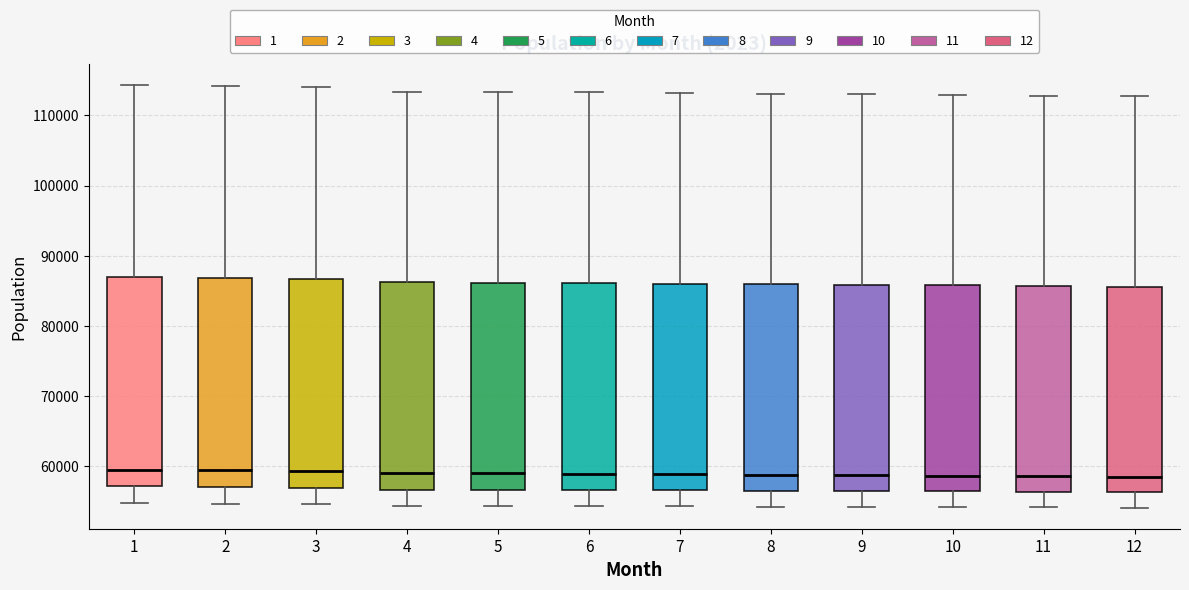

Reading left to right, transcribe this box plot: for each box, give where its median line is, the range the box spans, and where its two whiskers end, as read against the y-axis. The values are not printed on the chart, so give them approximately, as read against the axis.

1: median 60000, box 57000 to 87000, whiskers 55000 to 114000
2: median 59000, box 57000 to 87000, whiskers 55000 to 114000
3: median 59000, box 57000 to 87000, whiskers 55000 to 114000
4: median 59000, box 57000 to 86000, whiskers 54000 to 113000
5: median 59000, box 57000 to 86000, whiskers 54000 to 113000
6: median 59000, box 57000 to 86000, whiskers 54000 to 113000
7: median 59000, box 57000 to 86000, whiskers 54000 to 113000
8: median 59000, box 57000 to 86000, whiskers 54000 to 113000
9: median 59000, box 56000 to 86000, whiskers 54000 to 113000
10: median 59000, box 56000 to 86000, whiskers 54000 to 113000
11: median 59000, box 56000 to 86000, whiskers 54000 to 113000
12: median 59000, box 56000 to 86000, whiskers 54000 to 113000